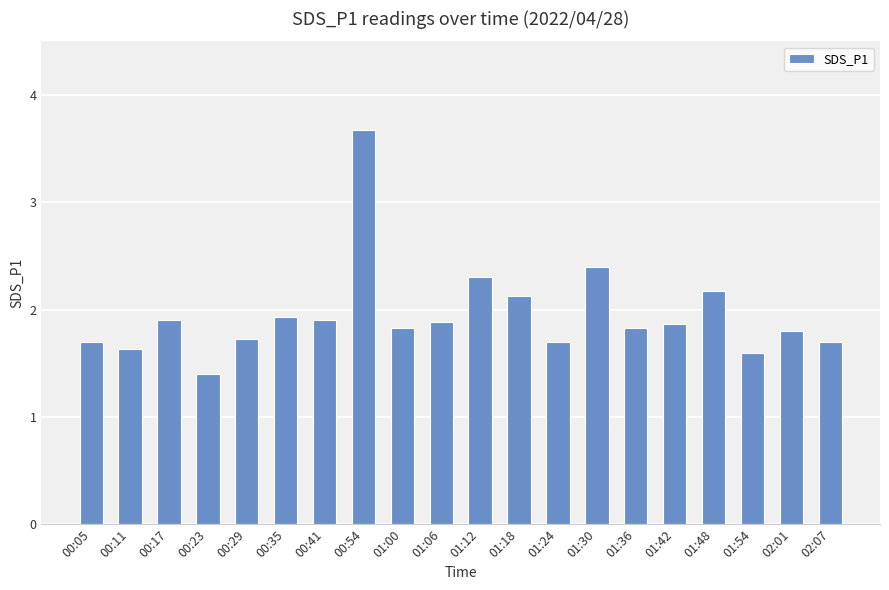

What is the label of the 2nd bar from the left?

00:11